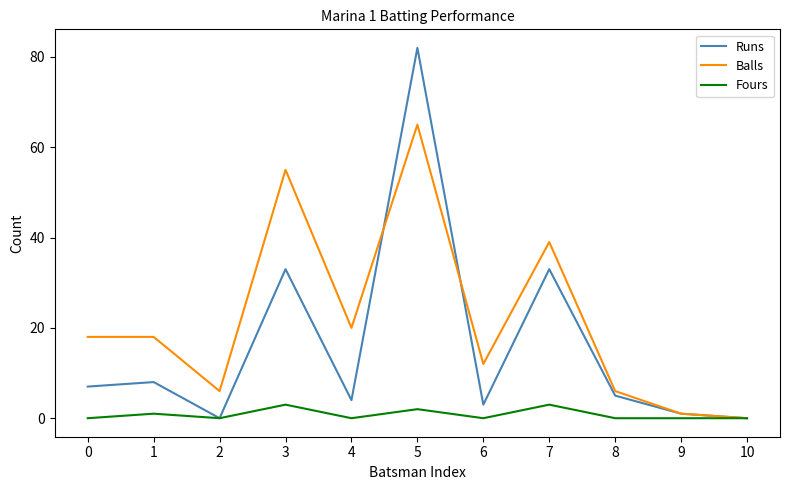

What is the total value across all series at 5?

149